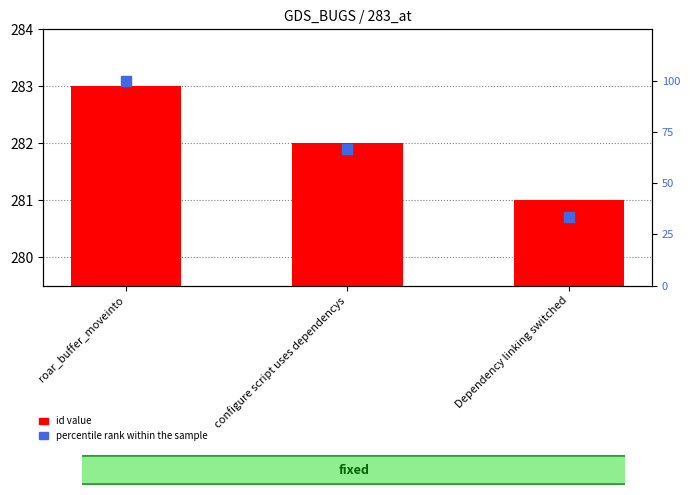

What are all the series names shown in the legend?

id value, percentile rank within the sample